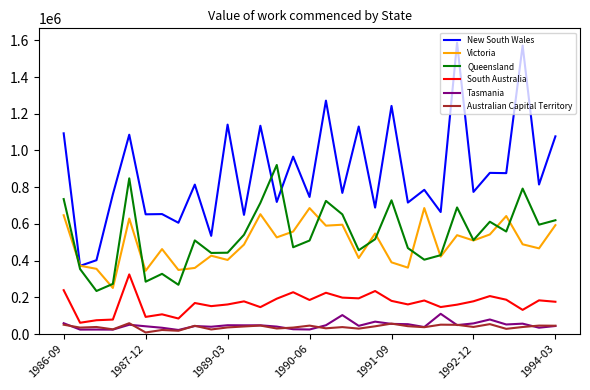

Which series has the largest total across all categories?

New South Wales